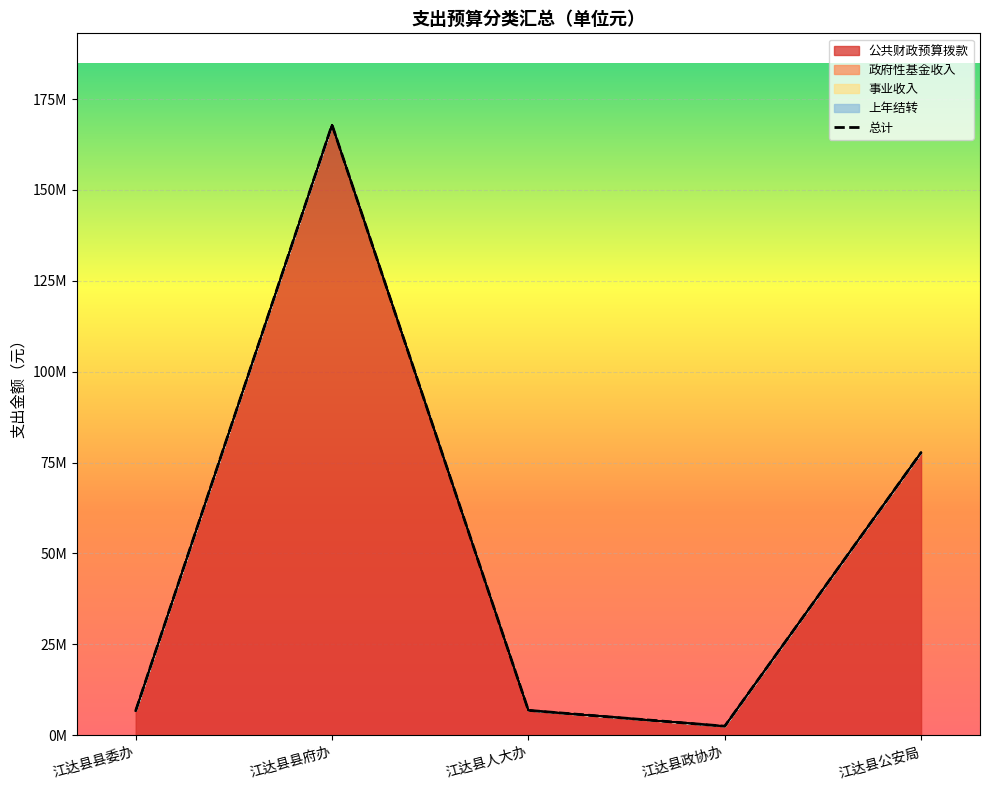

What is the sum of all values?

261716547.1